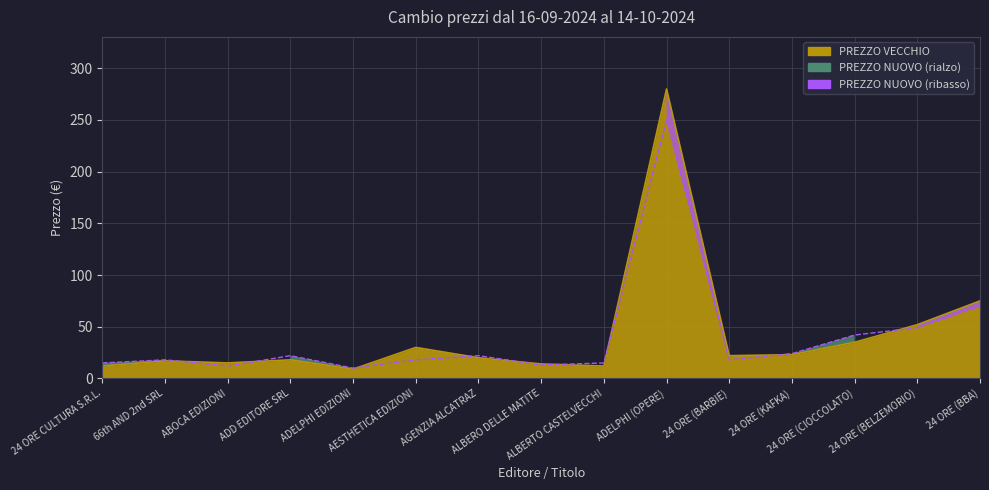

What value does the PREZZO NUOVO series have at ADD EDITORE SRL?

22